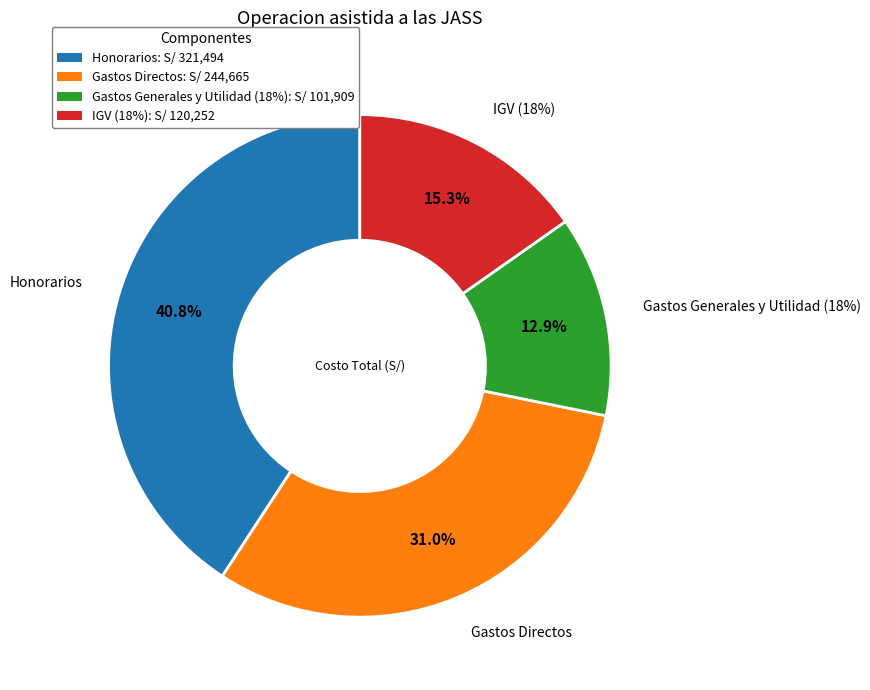

True or false: IGV (18%) accounts for 15% of the total.

True